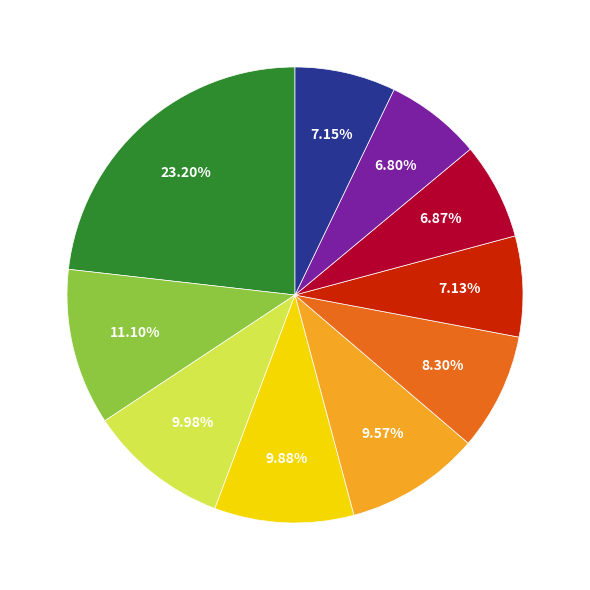

Does any single category account for the majority?

No